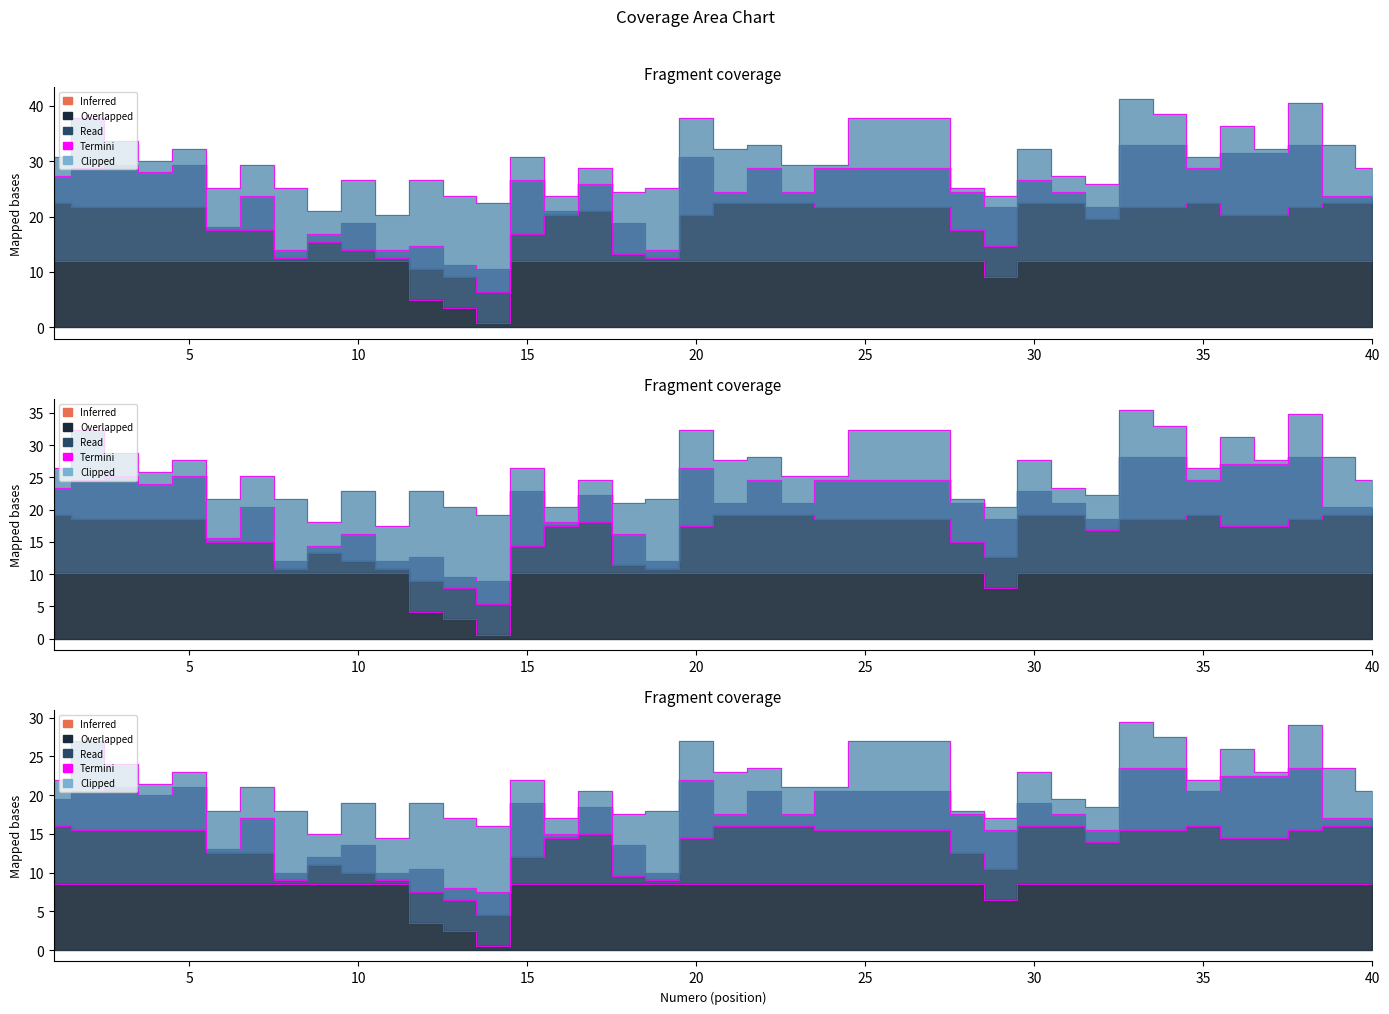

How many lines are shown in the chart?

1